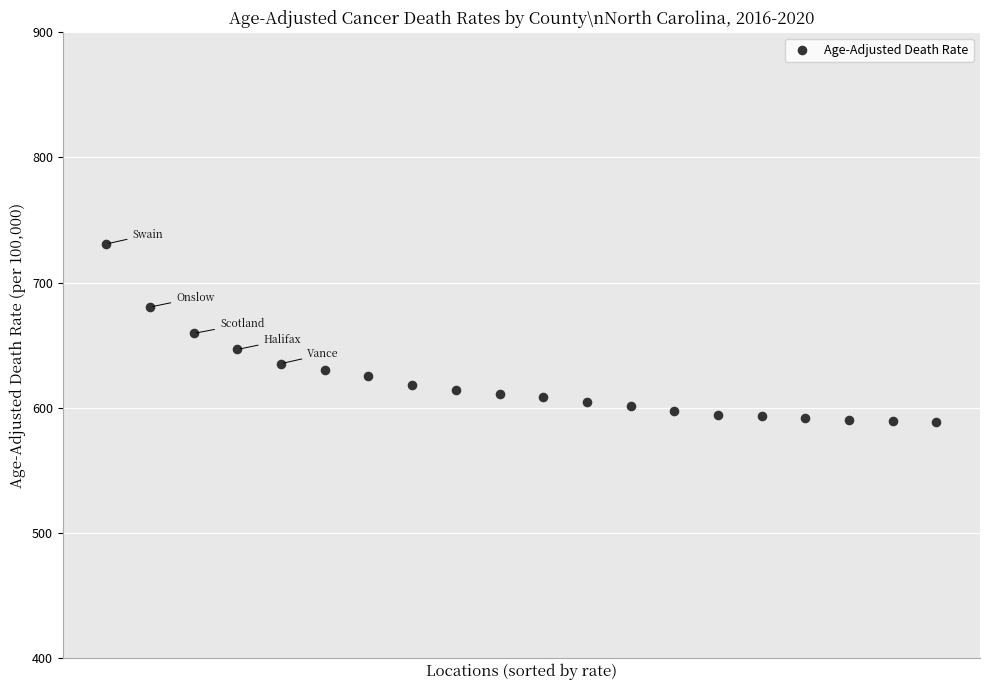

What is the range of Y values (max minus min)?

142.3